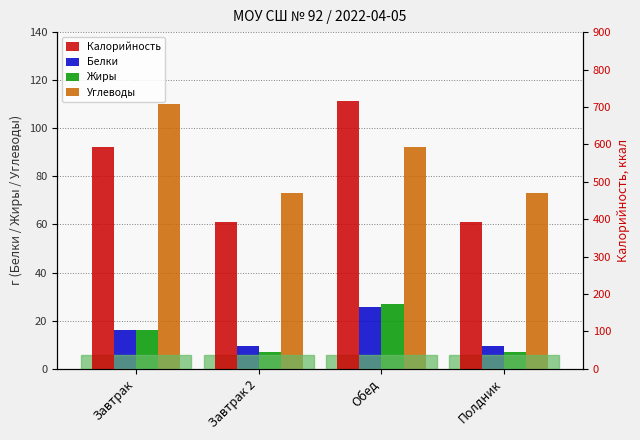

What position from the right is Полдник?

1